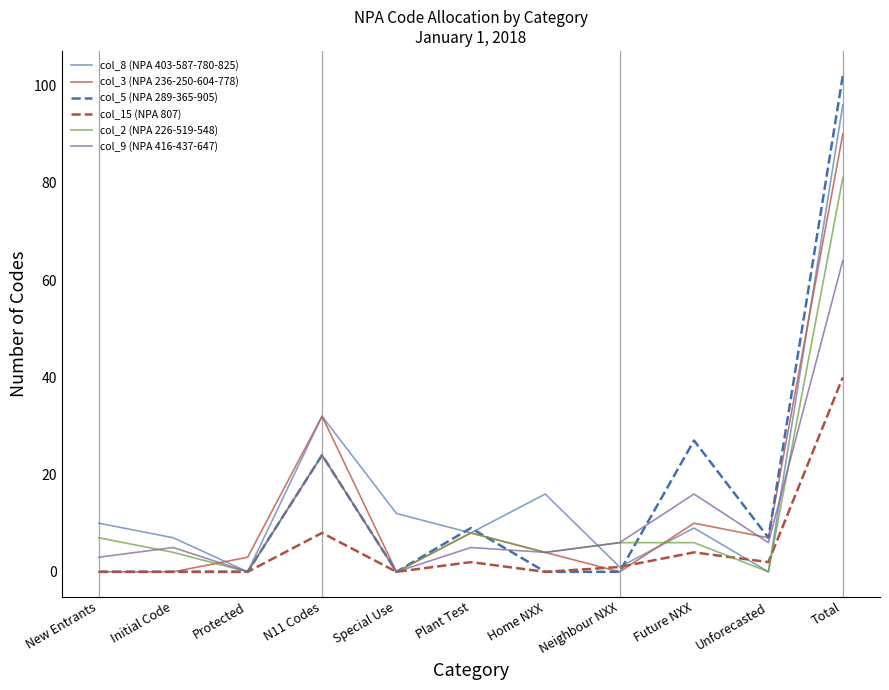

In col_2 (NPA 226-519-548), how many points are lower than both neighbors (excluding endpoints)?

4